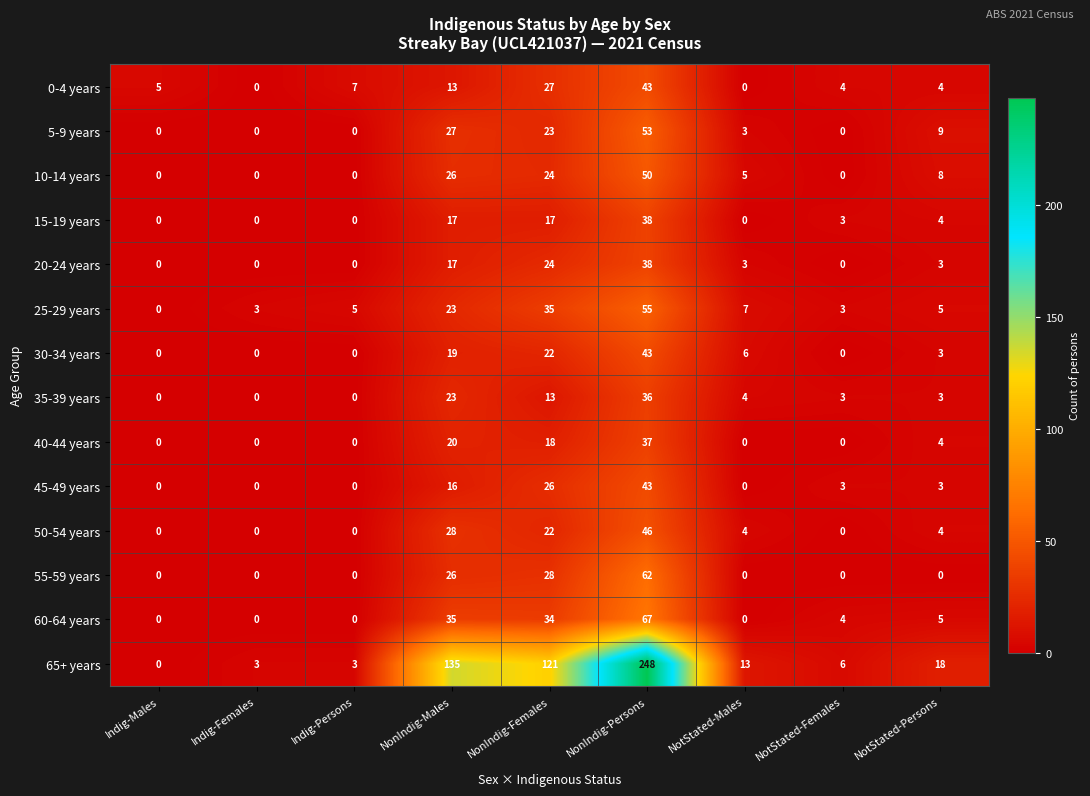

What is the difference between the 30-34 years values at Indig-Males and NonIndig-Males?

19